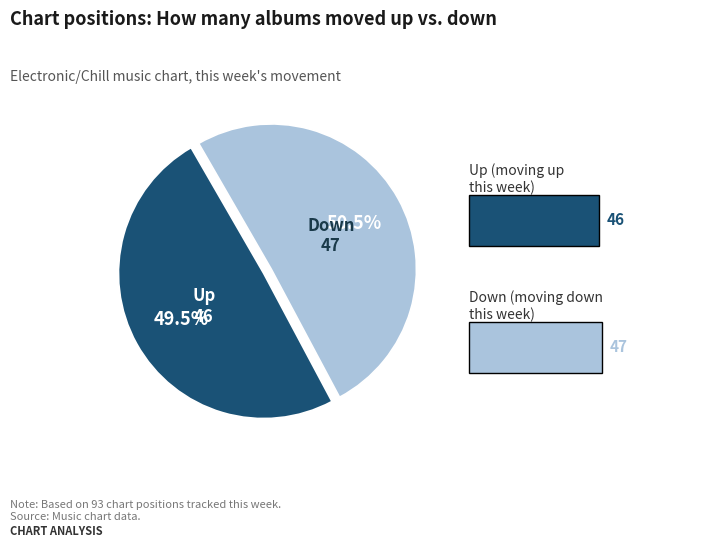

Is there a majority slice in this chart?

Yes